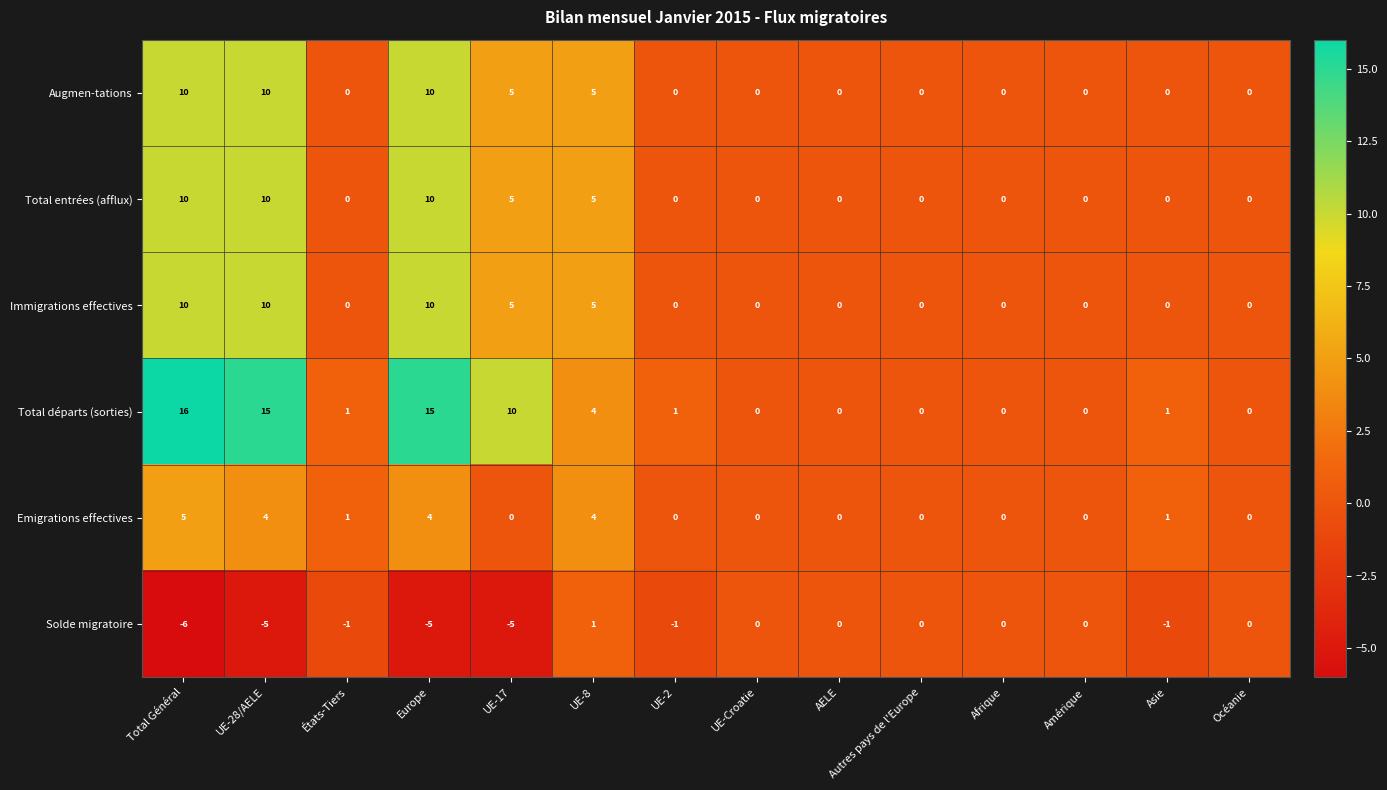

Which label corresponds to the largest value in the chart?

Total Général